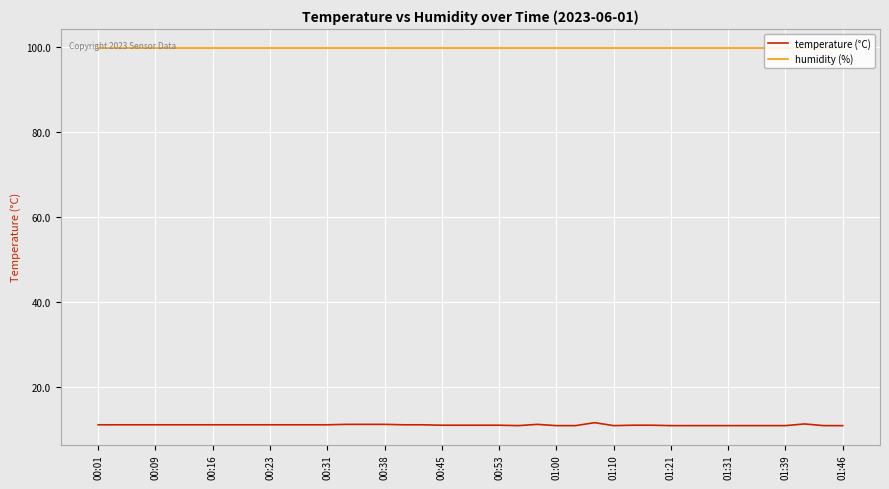

Which series has the largest total across all categories?

humidity (%)